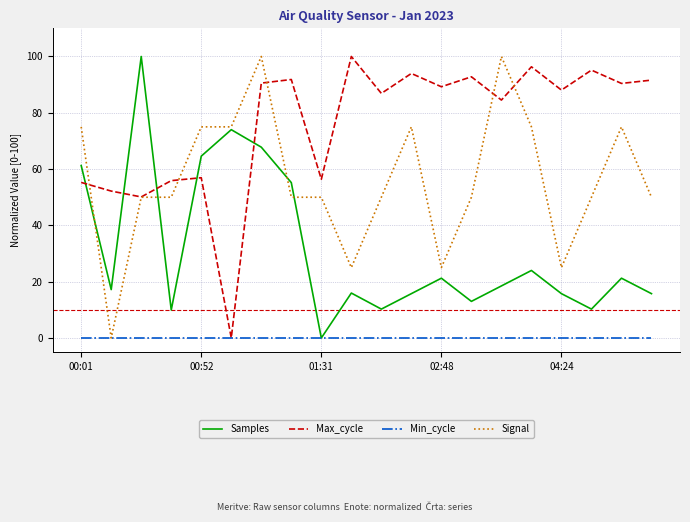

Rank the series by their average value, from lowest to highest.

Min_cycle, Samples, Signal, Max_cycle